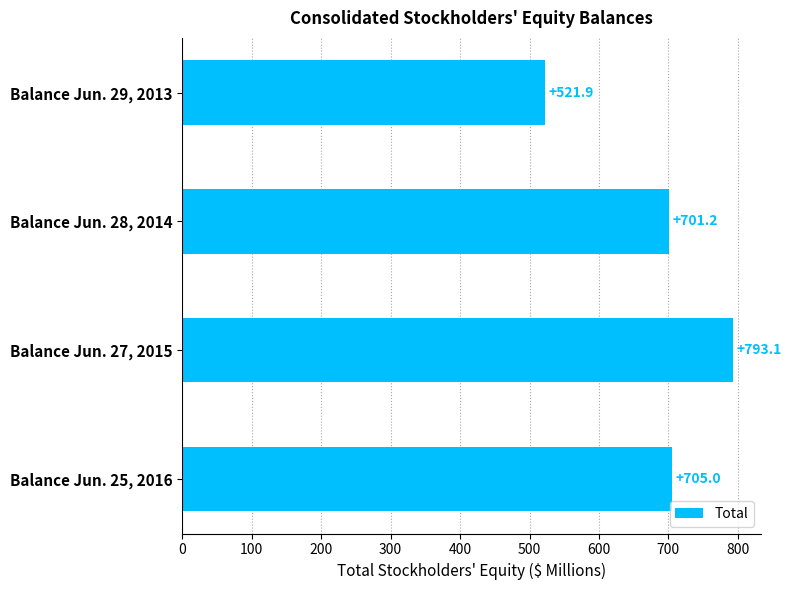

At which category does the chart reach its peak across all series?

Balance Jun. 27, 2015